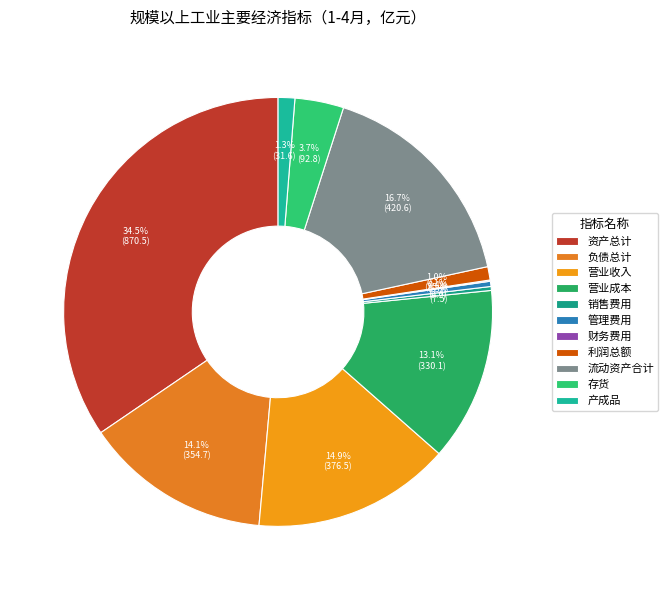

Is 负债总计 the majority of the pie?

No